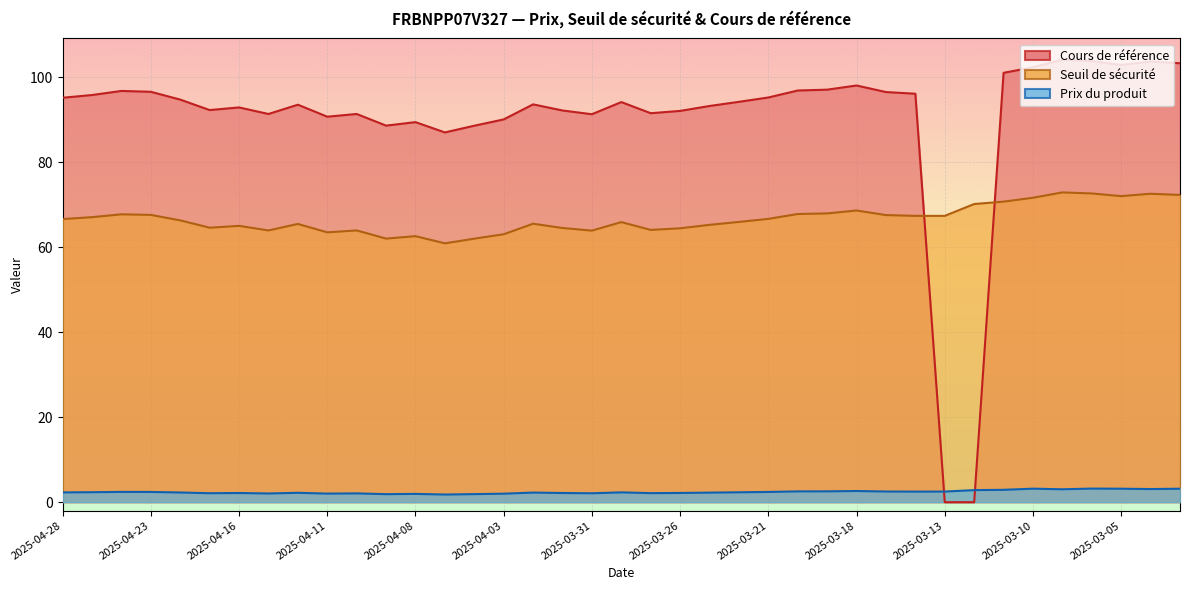

The Cours de référence series shows 47.5 at 2025-04-01. True or false?

False